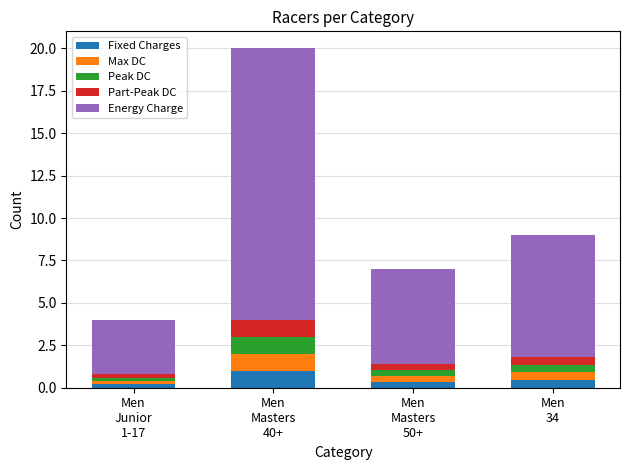

How many bars are there in total?

4